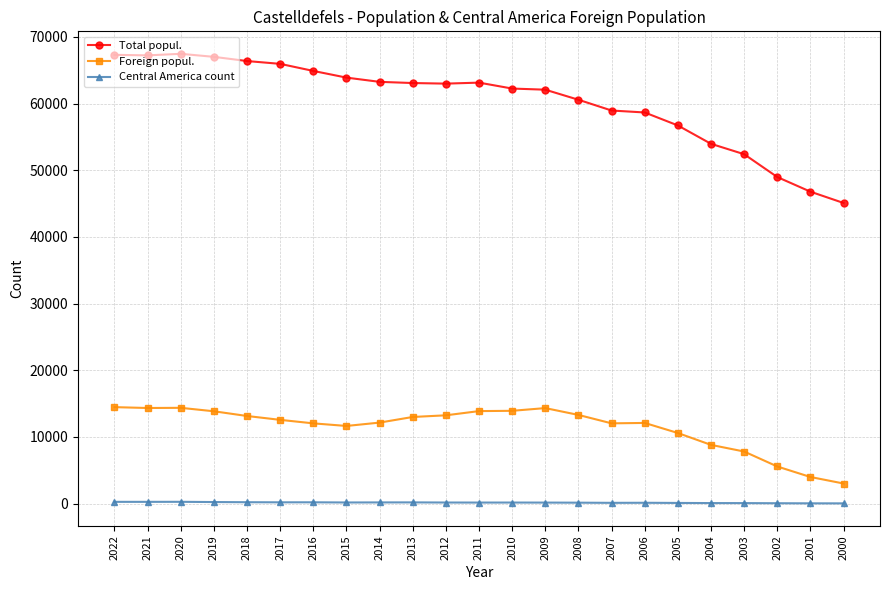

The value of Total popul. at 2003 is 80763. True or false?

False